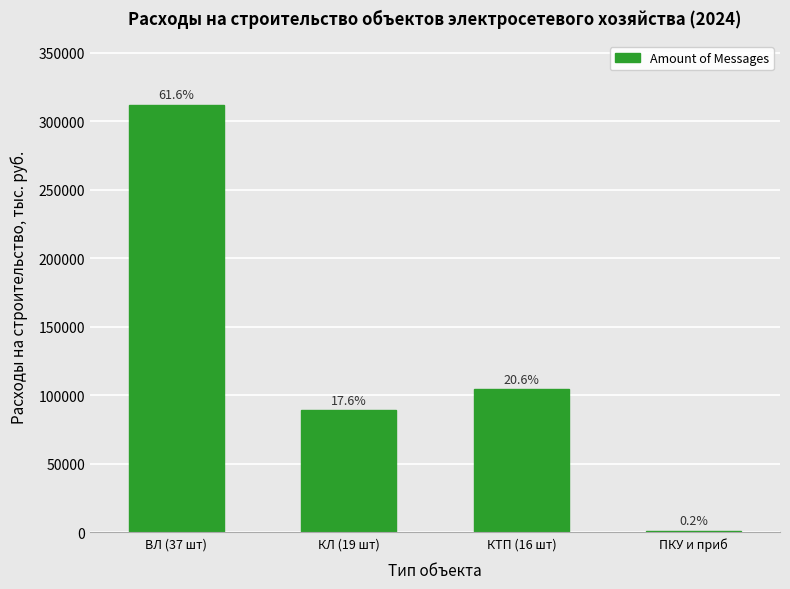

List the labels in order of value, largest first.

ВЛ (37 шт), КТП (16 шт), КЛ (19 шт), ПКУ и приб